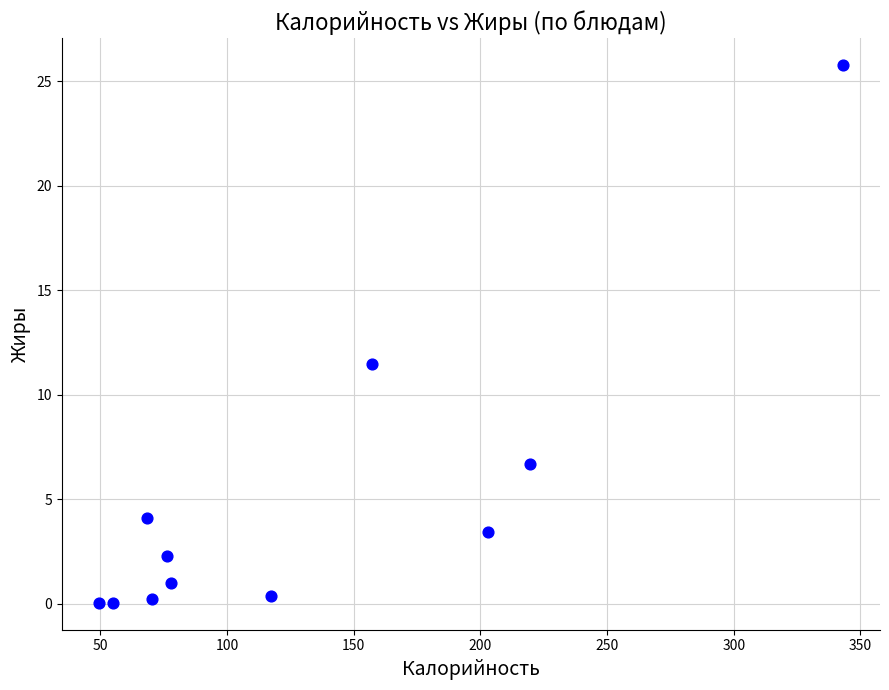

What is the range of X values (max minus min)?

293.7